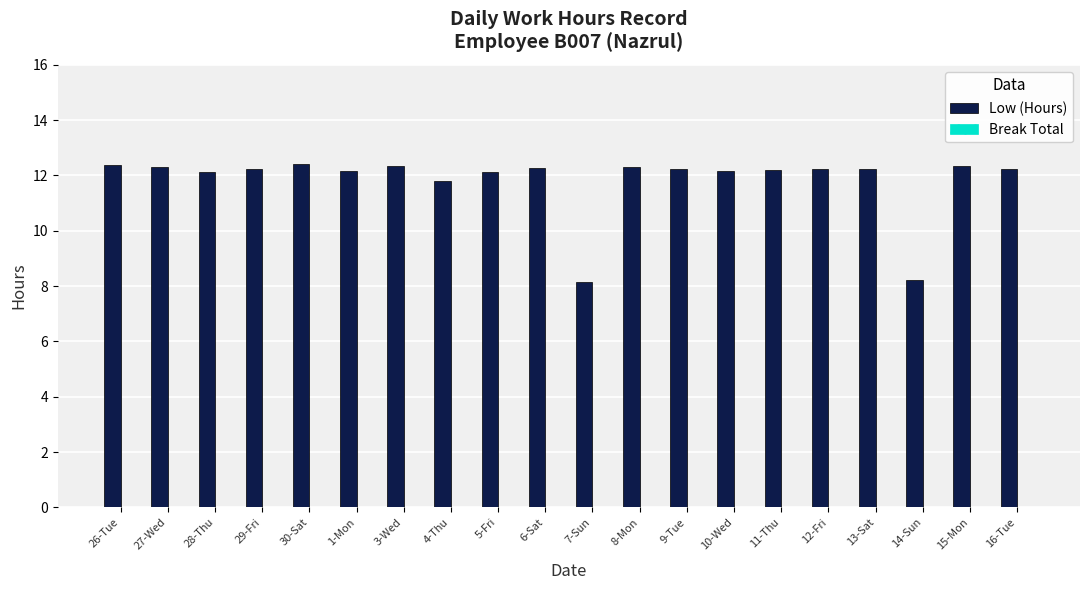

True or false: the data shows 3.9 at 9-Tue.

False